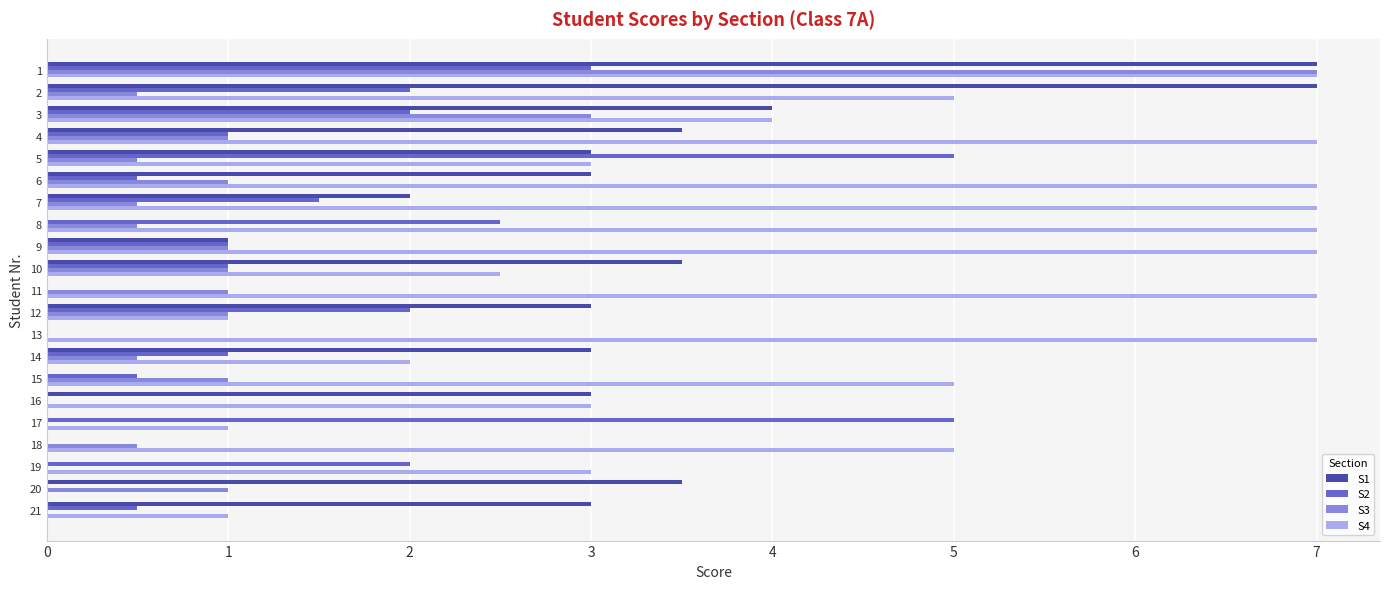

How many categories are shown in the chart?

21